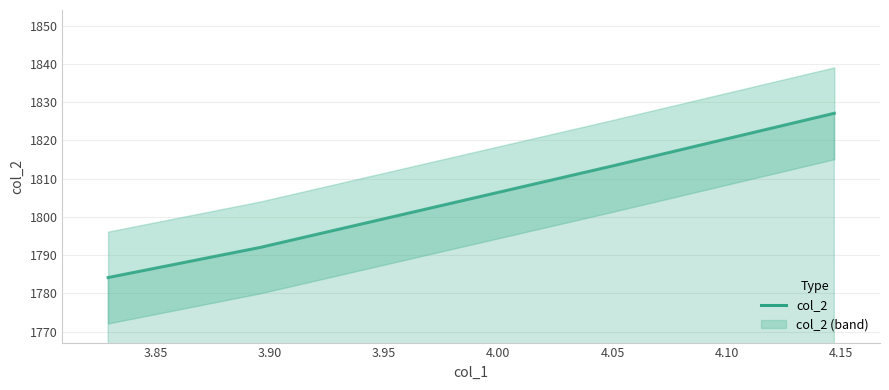

Does the chart have visible grid lines?

Yes